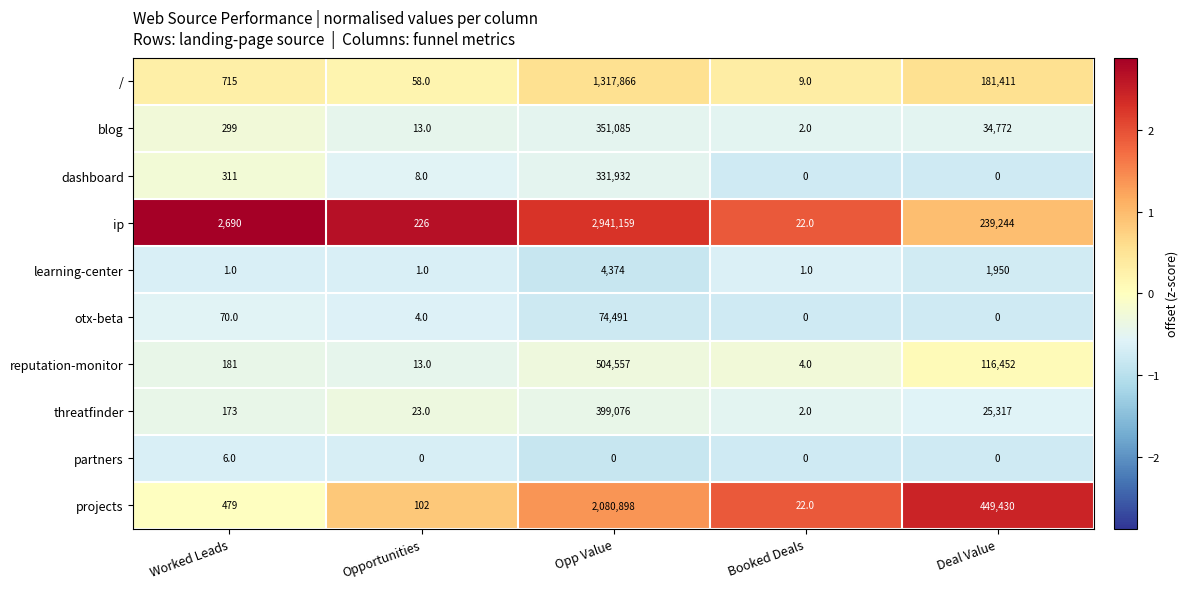

How many values in the threatfinder series are below 173?

2